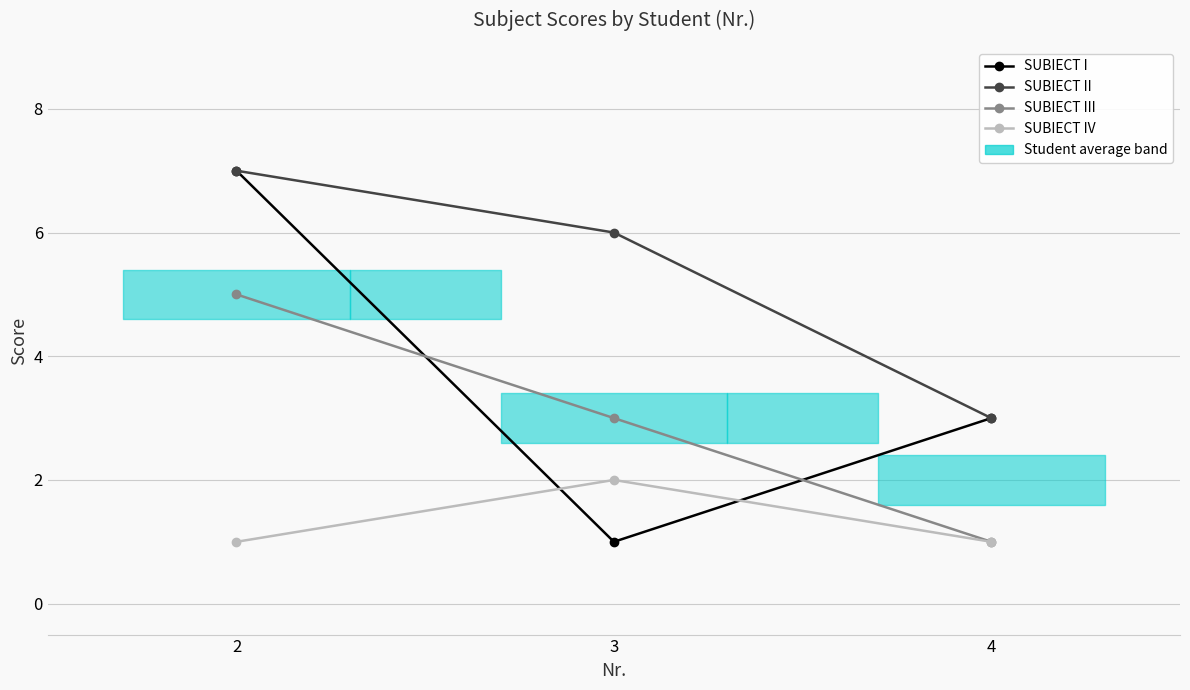

The SUBIECT III series shows 1 at 2. True or false?

False